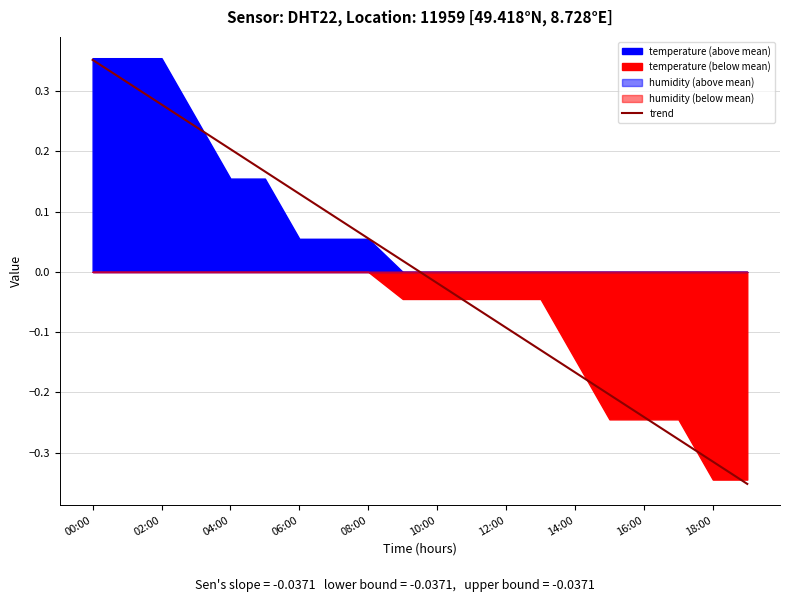

At which label does trend first exceed 0?

00:00